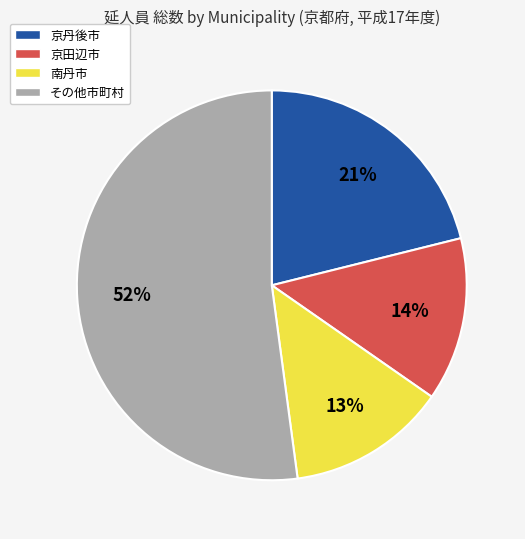

How many segments does this pie chart have?

4